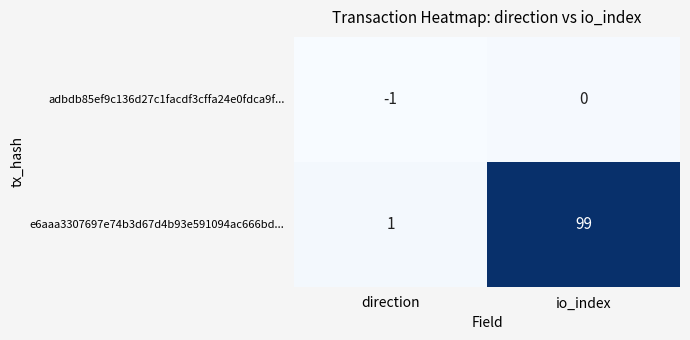

Rank the series by their average value, from lowest to highest.

adbdb85ef9c136d27c1facdf3cffa24e0fdca9f..., e6aaa3307697e74b3d67d4b93e591094ac666bd...